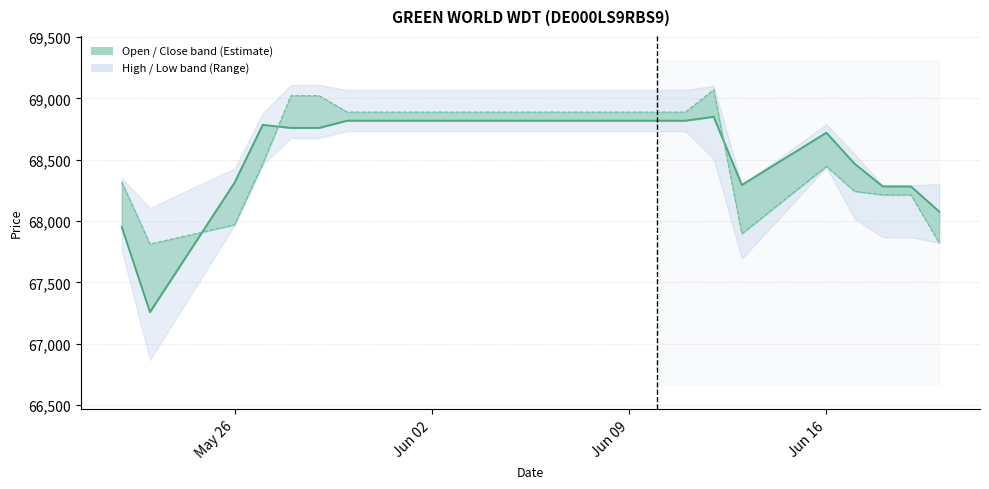

Does the chart have visible grid lines?

Yes